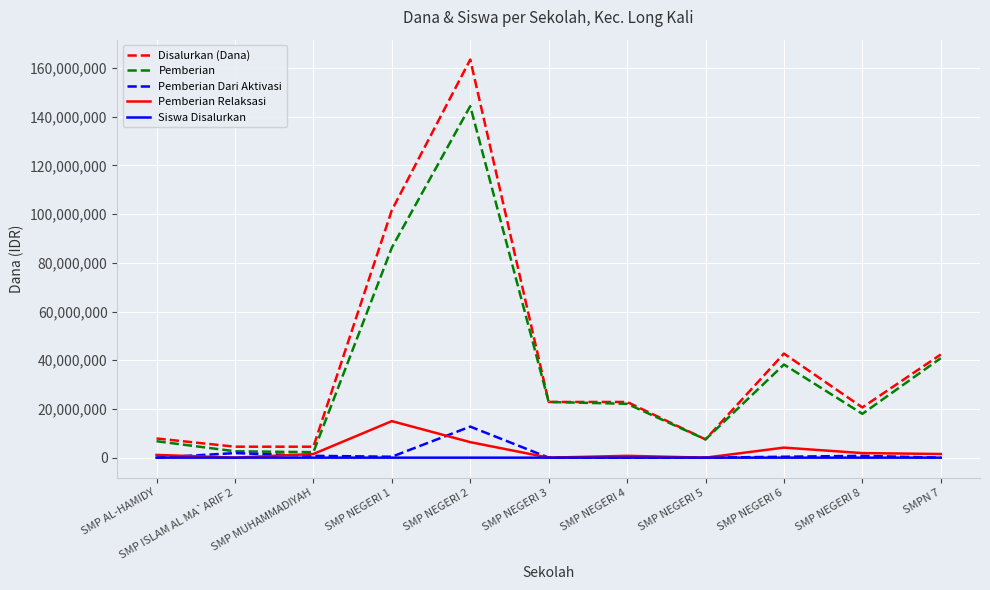

Is the value of Disalurkan (Dana) at SMP ISLAM AL MA`ARIF 2 greater than the value of Siswa Disalurkan at SMPN 7?

Yes